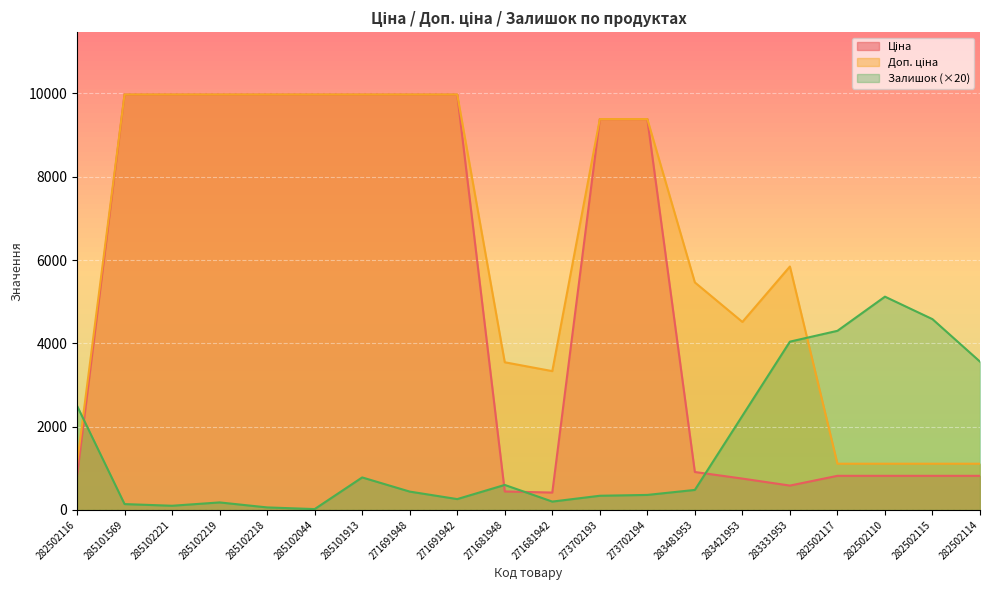

How many lines are shown in the chart?

3